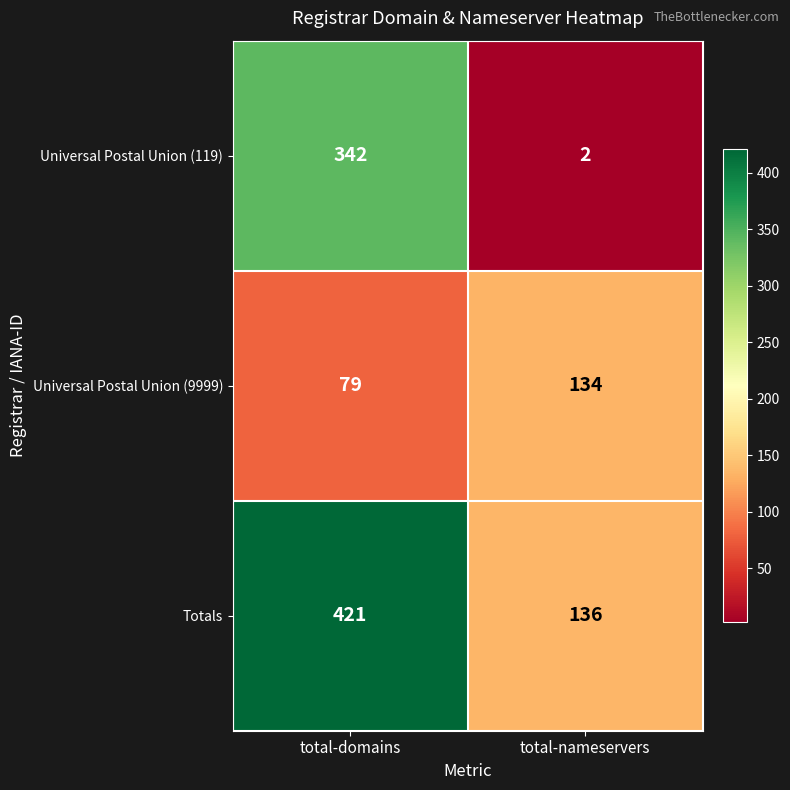

Is it true that Universal Postal Union (119) equals 342 at total-domains?

True